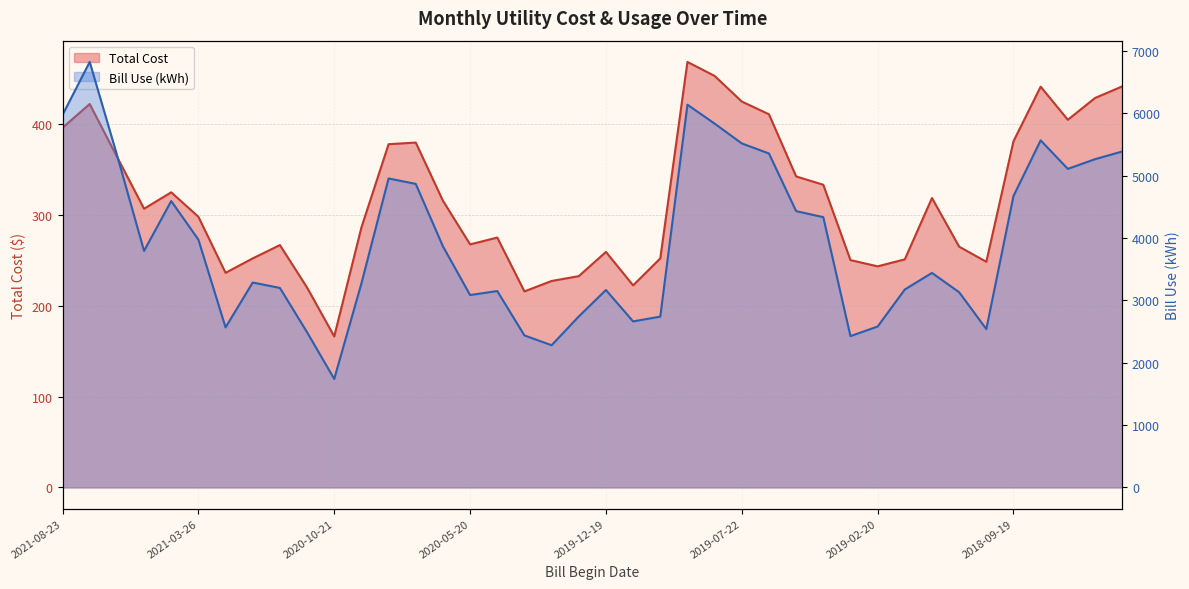

The value of Total Cost at 2020-02-20 is 227.3. True or false?

True